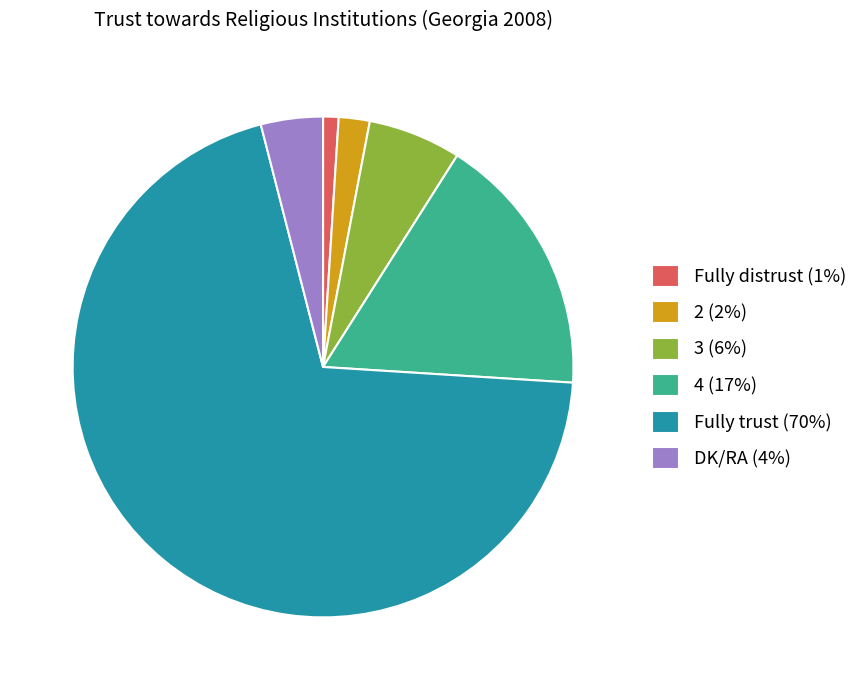

Does any single category account for the majority?

Yes